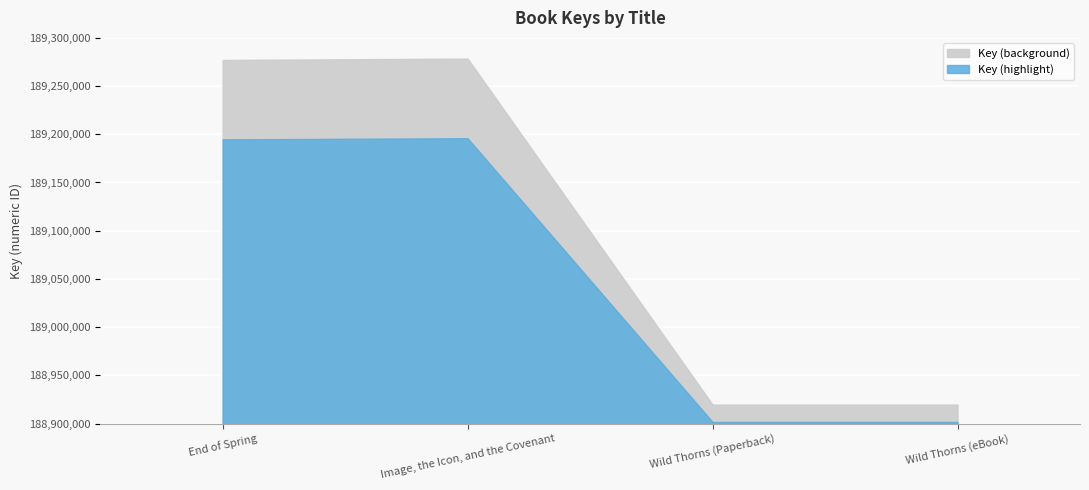

True or false: the data has more than 2 interior local peaks.

False